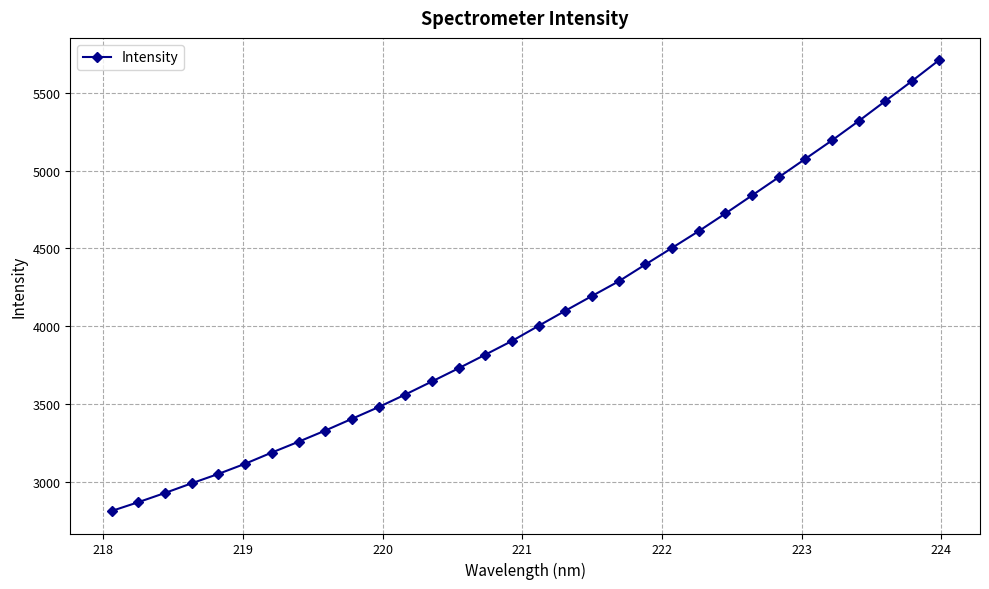

What is the smallest value displayed?

2811.4